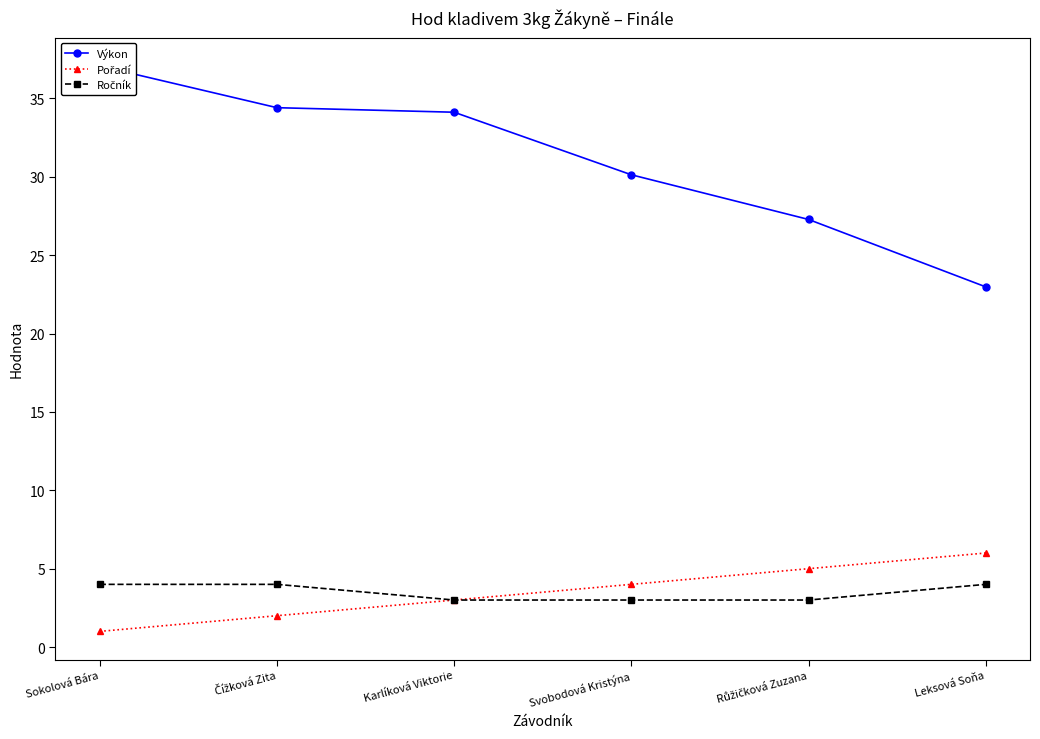

Reading left to right, what are all the values shown in this chart?

Výkon: 37.1	34.4	34.1	30.1	27.3	23.0
Pořadí: 1.0	2.0	3.0	4.0	5.0	6.0
Ročník: 4.0	4.0	3.0	3.0	3.0	4.0